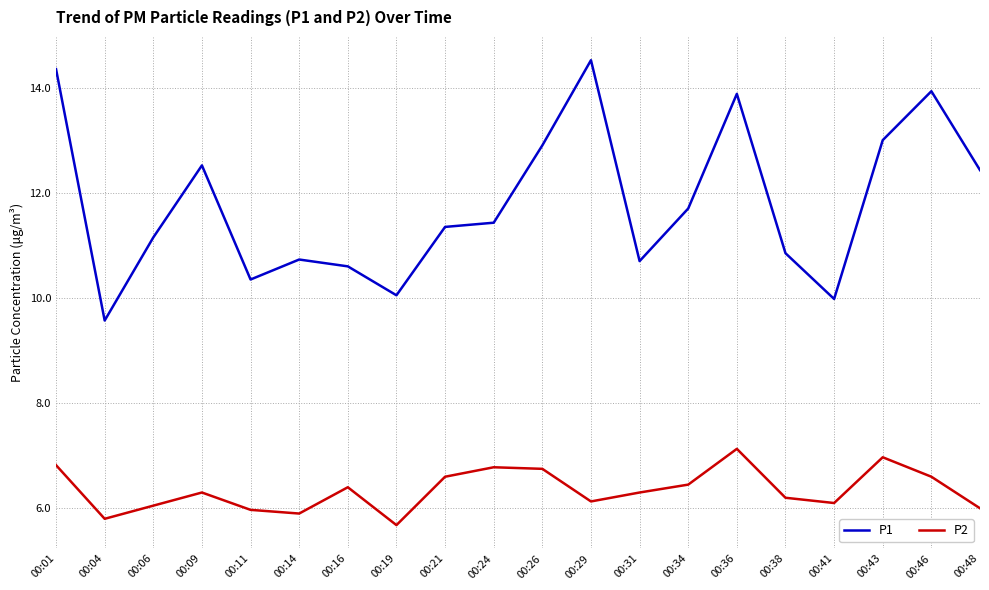

Is the value of P1 at 00:48 greater than the value of P2 at 00:01?

Yes